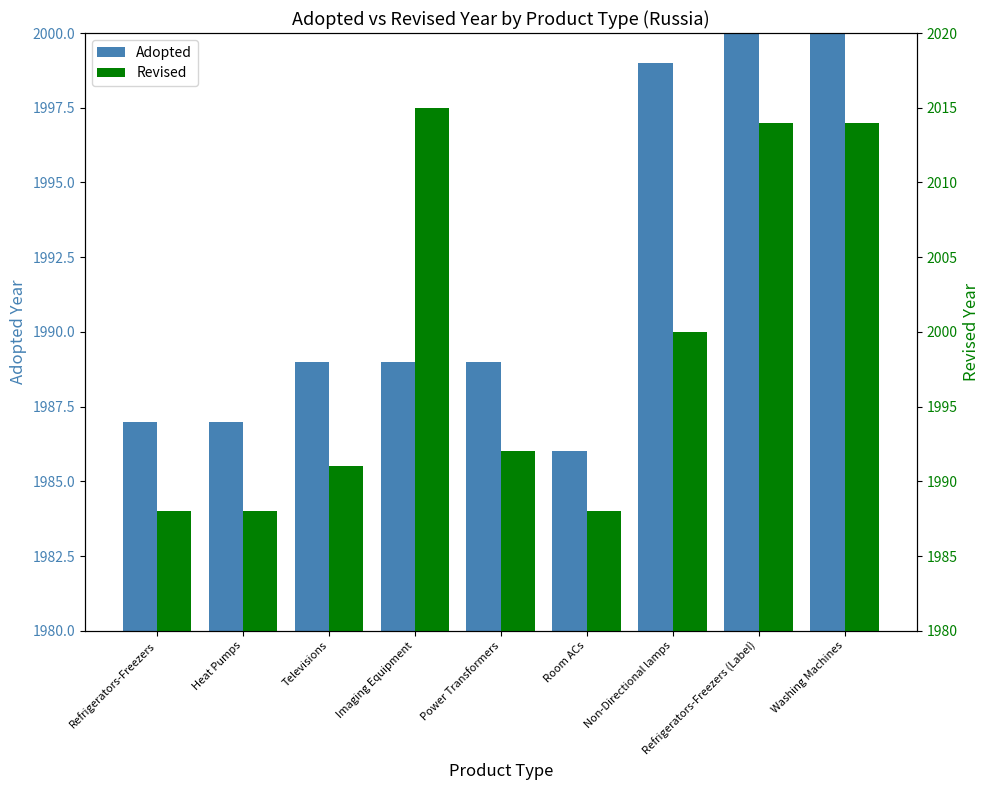

True or false: Revised has a value of 2014 at Refrigerators-Freezers (Label).

True